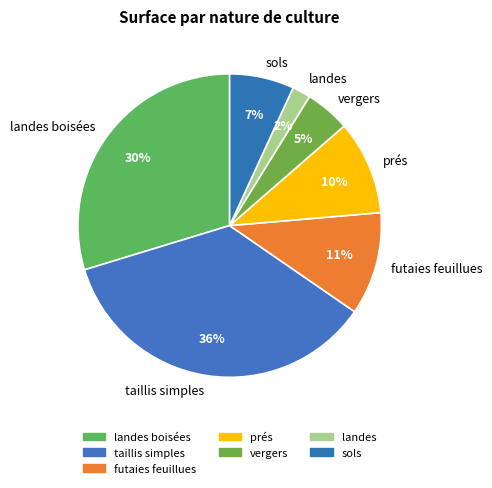

How many segments does this pie chart have?

7